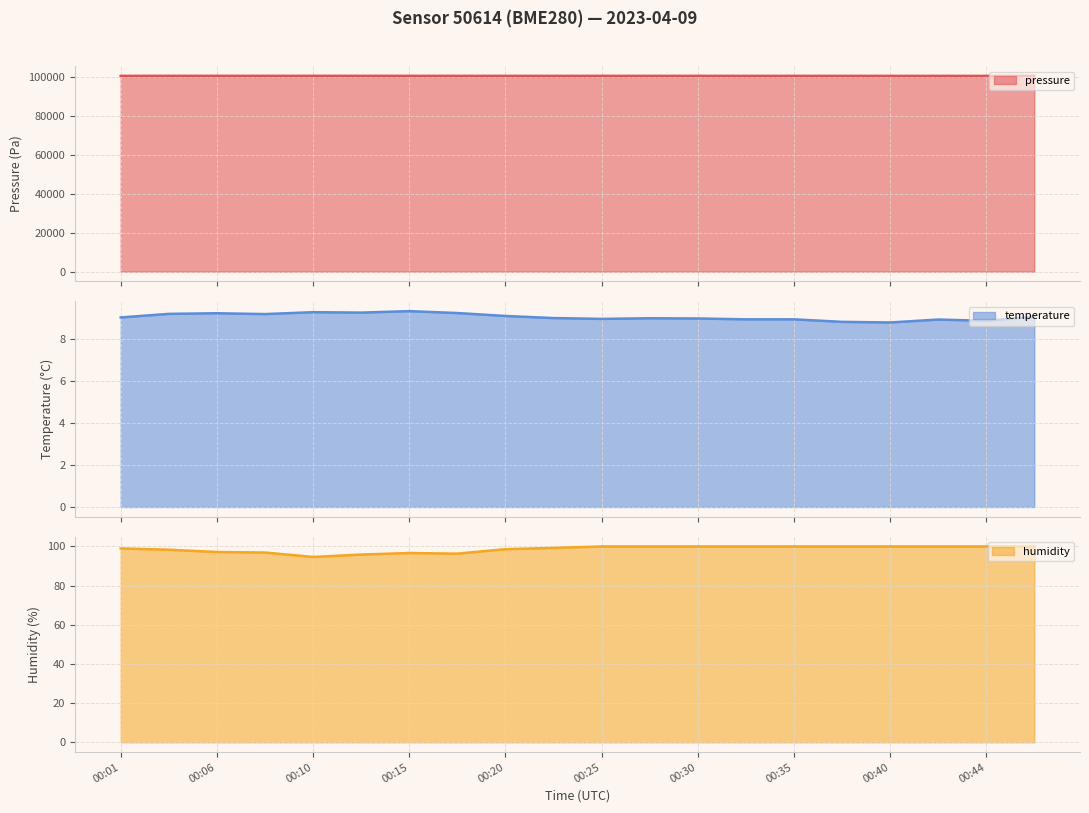

What is the difference between the pressure values at 00:25 and 00:03?

12.9